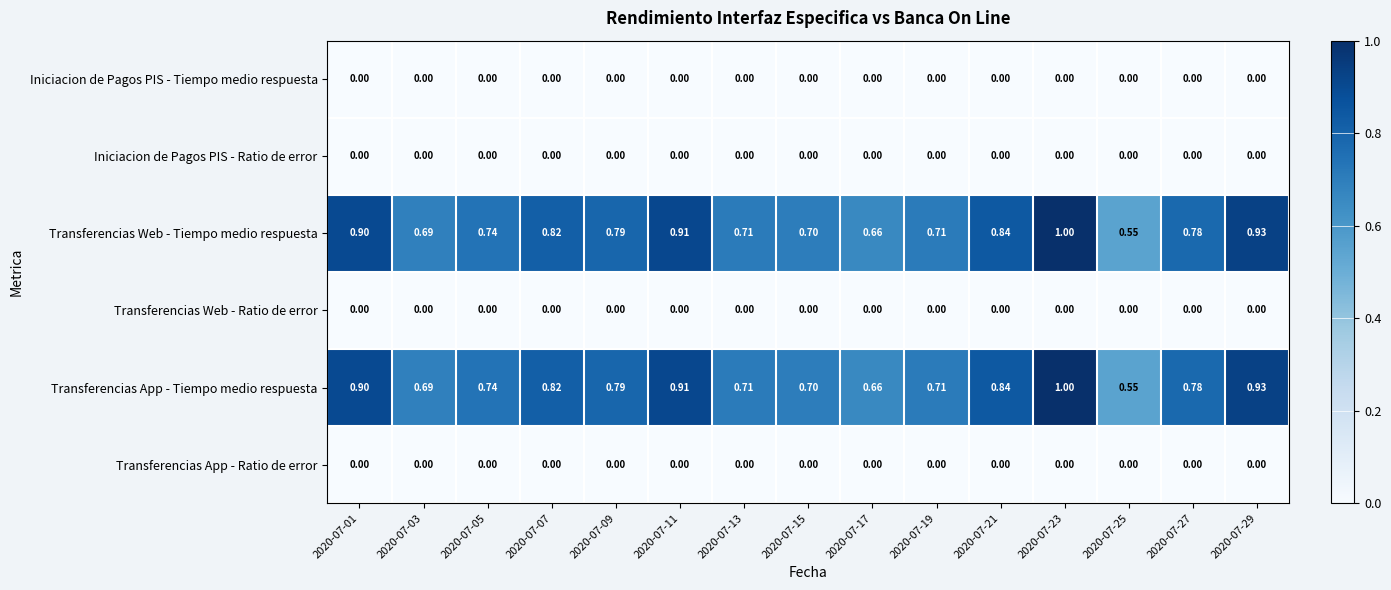

What is the total value across all series at 2020-07-05?

1.5